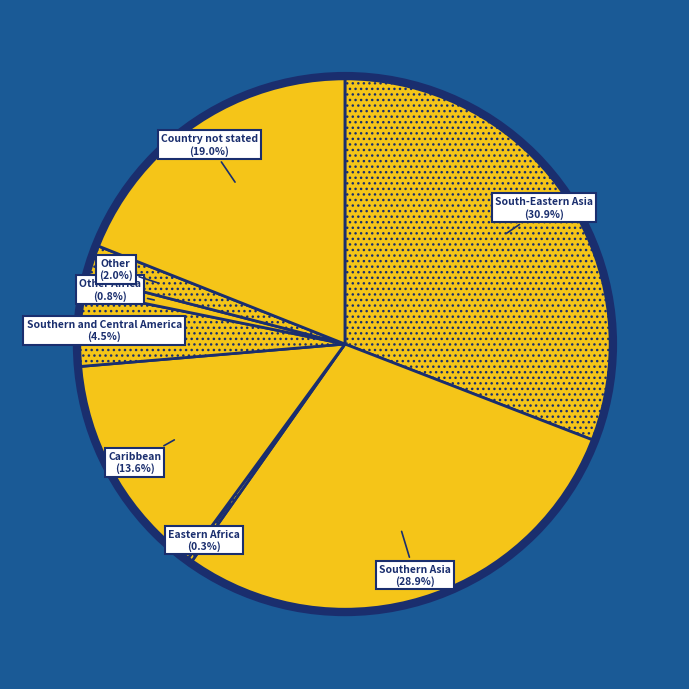

To the nearest percent, what is the average slice percentage?

12%